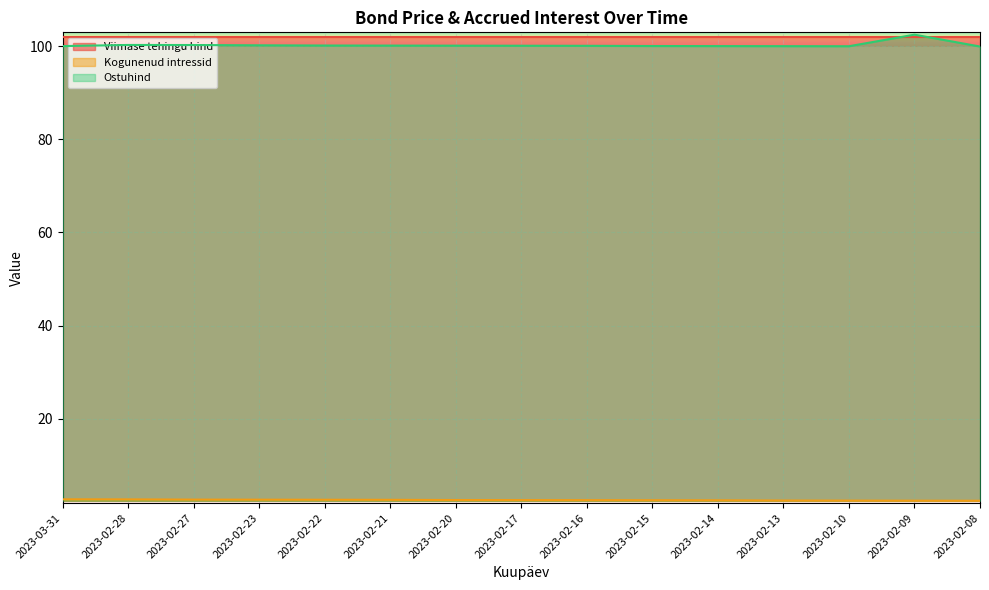

What are all the series names shown in the legend?

Viimase tehingu hind, Kogunenud intressid, Ostuhind